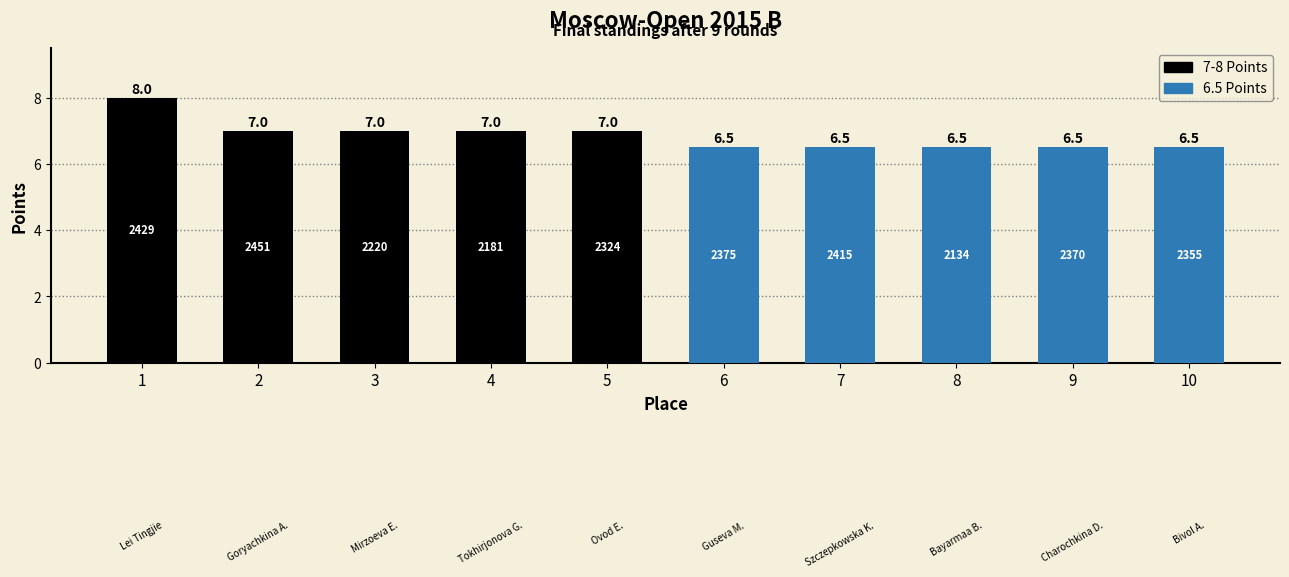

The chart shows a value of 10.2 at 3. True or false?

False